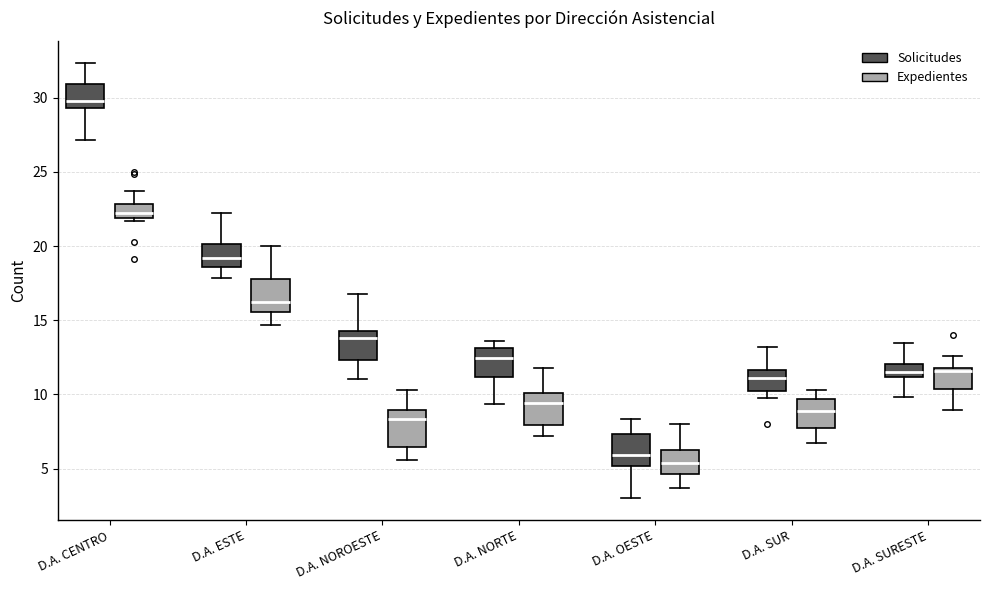

Reading left to right, read every box against the y-axis: the position of its median line, the range the box covers, and the ends of its whiskers. The values are not printed on the chart, so give them approximately, as read against the axis.

D.A. CENTRO (Solicitudes): median 30.0, box 29.5 to 31.0, whiskers 27.0 to 32.5
D.A. CENTRO (Expedientes): median 22.5, box 22.0 to 23.0, whiskers 21.5 to 23.5
D.A. ESTE (Solicitudes): median 19.0, box 18.5 to 20.0, whiskers 18.0 to 22.0
D.A. ESTE (Expedientes): median 16.0, box 15.5 to 18.0, whiskers 14.5 to 20.0
D.A. NOROESTE (Solicitudes): median 14.0, box 12.5 to 14.5, whiskers 11.0 to 17.0
D.A. NOROESTE (Expedientes): median 8.5, box 6.5 to 9.0, whiskers 5.5 to 10.5
D.A. NORTE (Solicitudes): median 12.5, box 11.0 to 13.0, whiskers 9.5 to 13.5
D.A. NORTE (Expedientes): median 9.5, box 8.0 to 10.0, whiskers 7.0 to 12.0
D.A. OESTE (Solicitudes): median 6.0, box 5.0 to 7.5, whiskers 3.0 to 8.5
D.A. OESTE (Expedientes): median 5.5, box 4.5 to 6.0, whiskers 3.5 to 8.0
D.A. SUR (Solicitudes): median 11.0, box 10.0 to 11.5, whiskers 10.0 (just below the box's lower edge) to 13.0
D.A. SUR (Expedientes): median 9.0, box 7.5 to 9.5, whiskers 6.5 to 10.5
D.A. SURESTE (Solicitudes): median 11.5, box 11.0 to 12.0, whiskers 10.0 to 13.5
D.A. SURESTE (Expedientes): median 11.5, box 10.5 to 12.0, whiskers 9.0 to 12.5